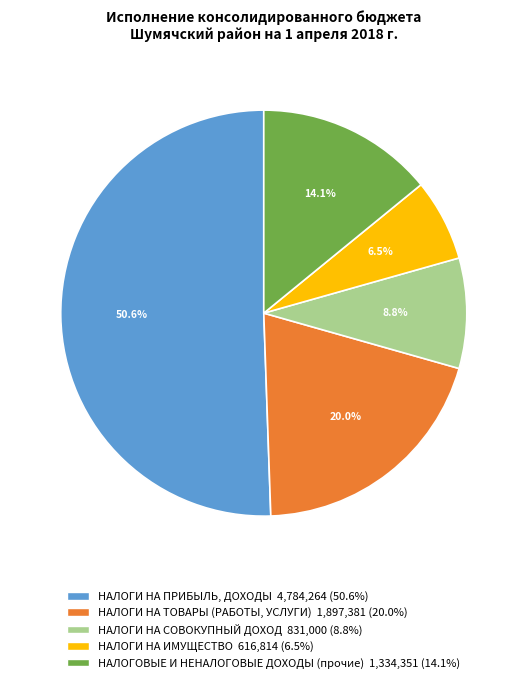

To the nearest percent, what percentage of the pie is НАЛОГИ НА ПРИБЫЛЬ, ДОХОДЫ?

51%